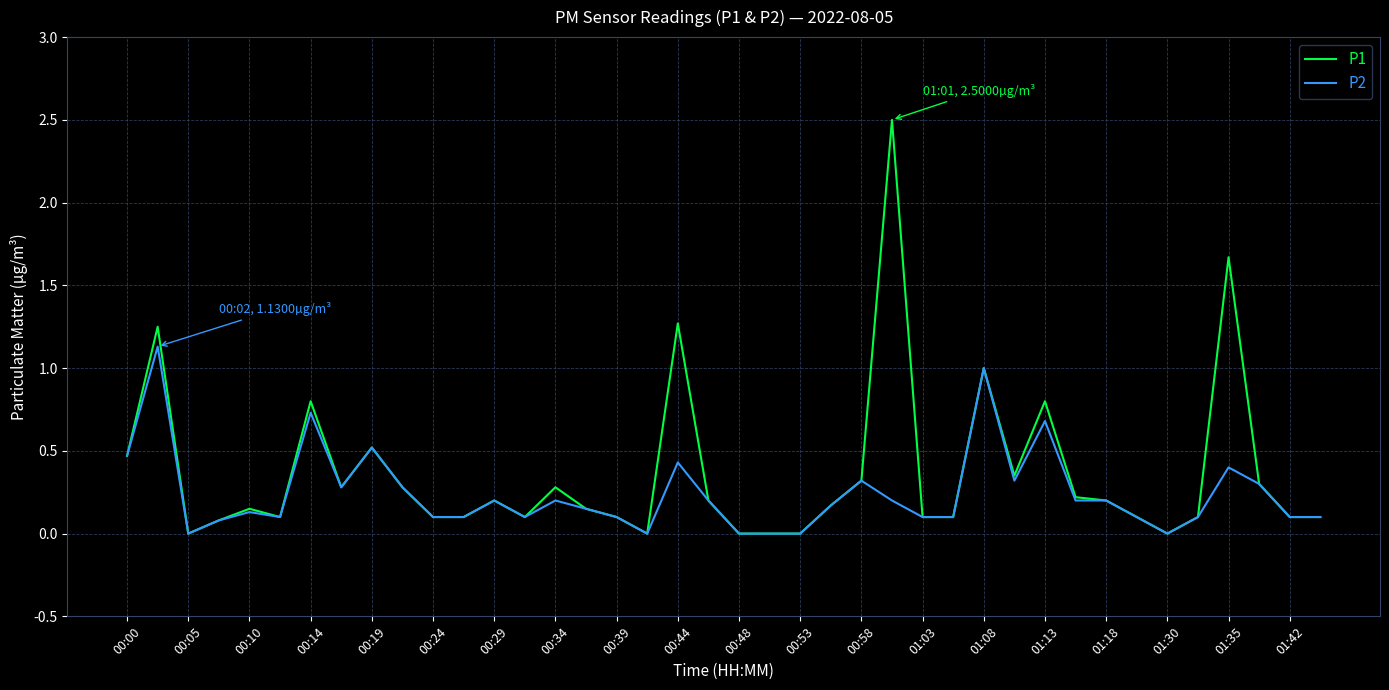

List the series in order of their peak value, highest first.

P1, P2